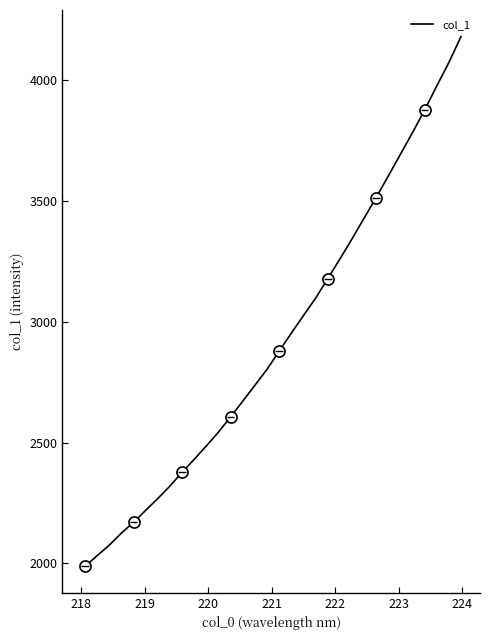

True or false: there are more than 2 points higher than both neighbors.

False